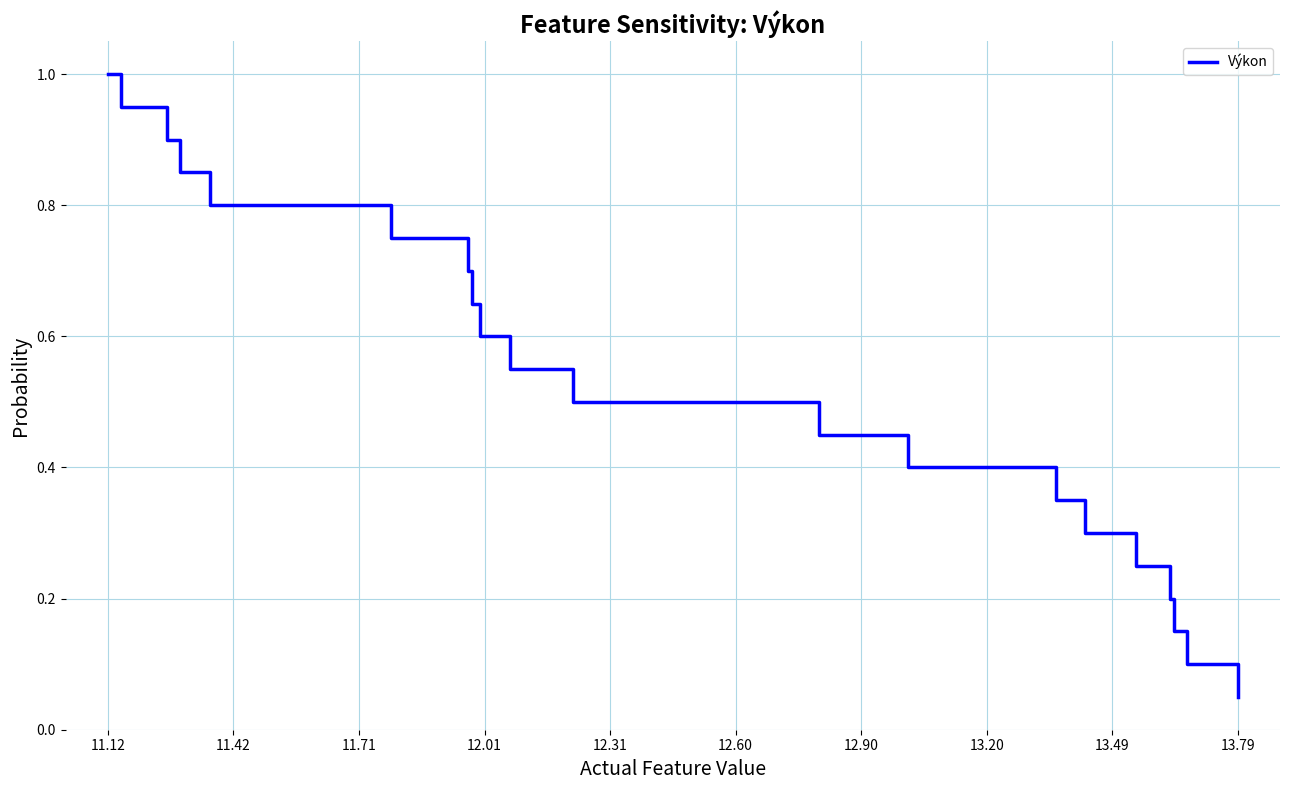

What is the maximum value shown in the chart?

1.0